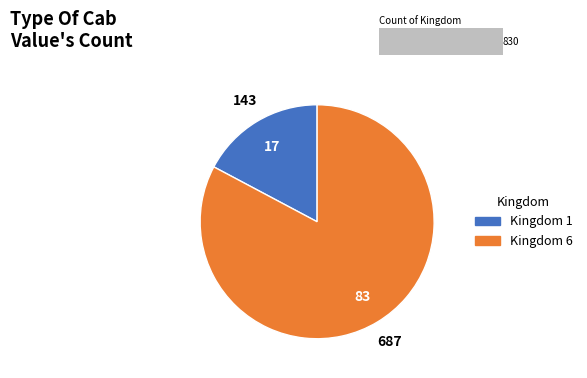

Which category accounts for the majority?

6